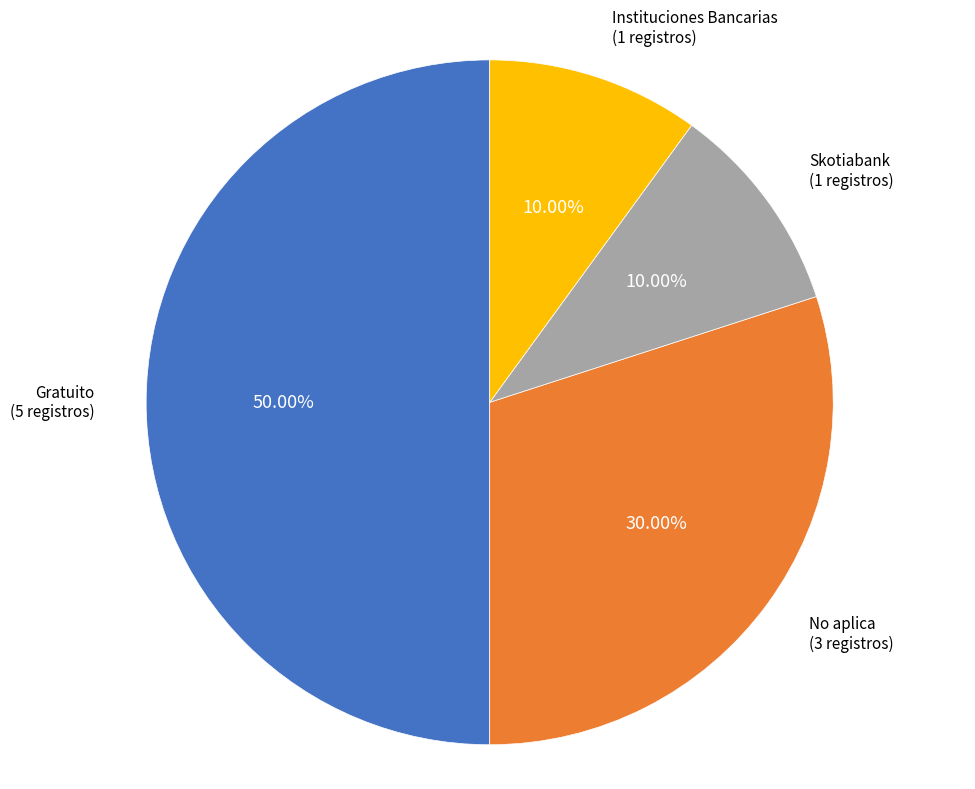

Approximately how many times larger is the value at Instituciones Bancarias compared to No aplica?

0.3